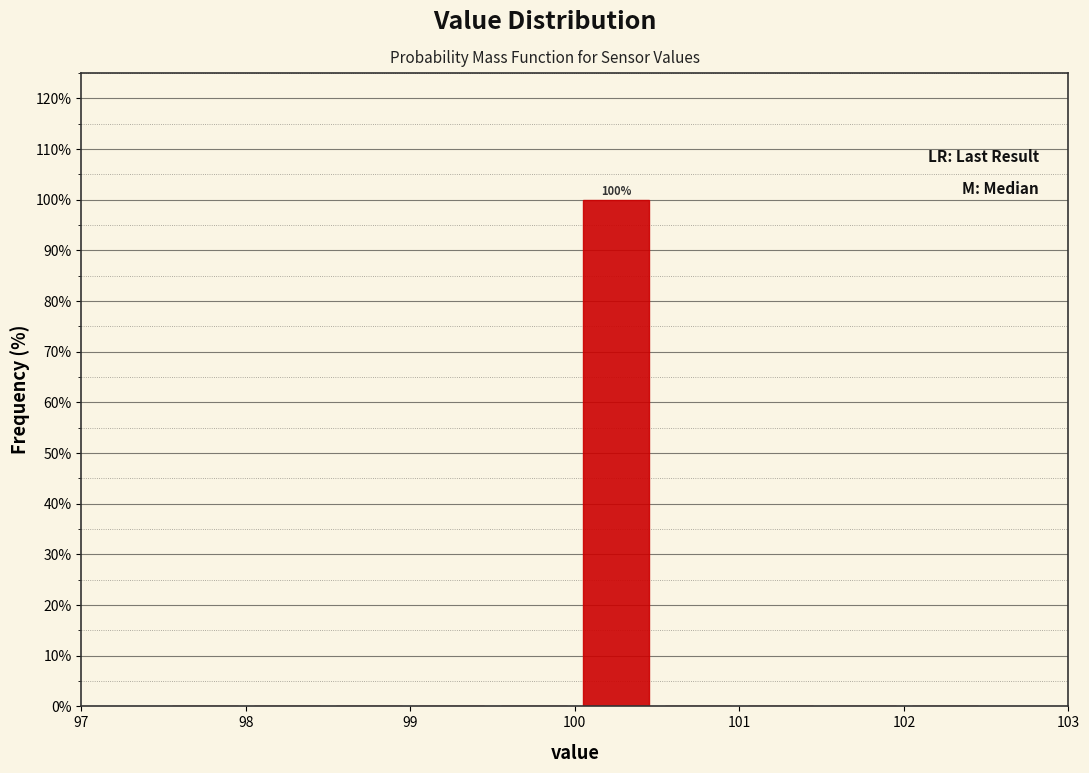

Which range on the x-axis has the tallest bar?

100.0 to 100.5